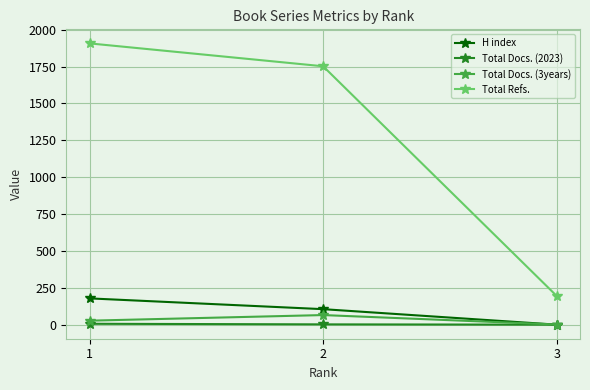

Where does the H index series first go above 106?

1